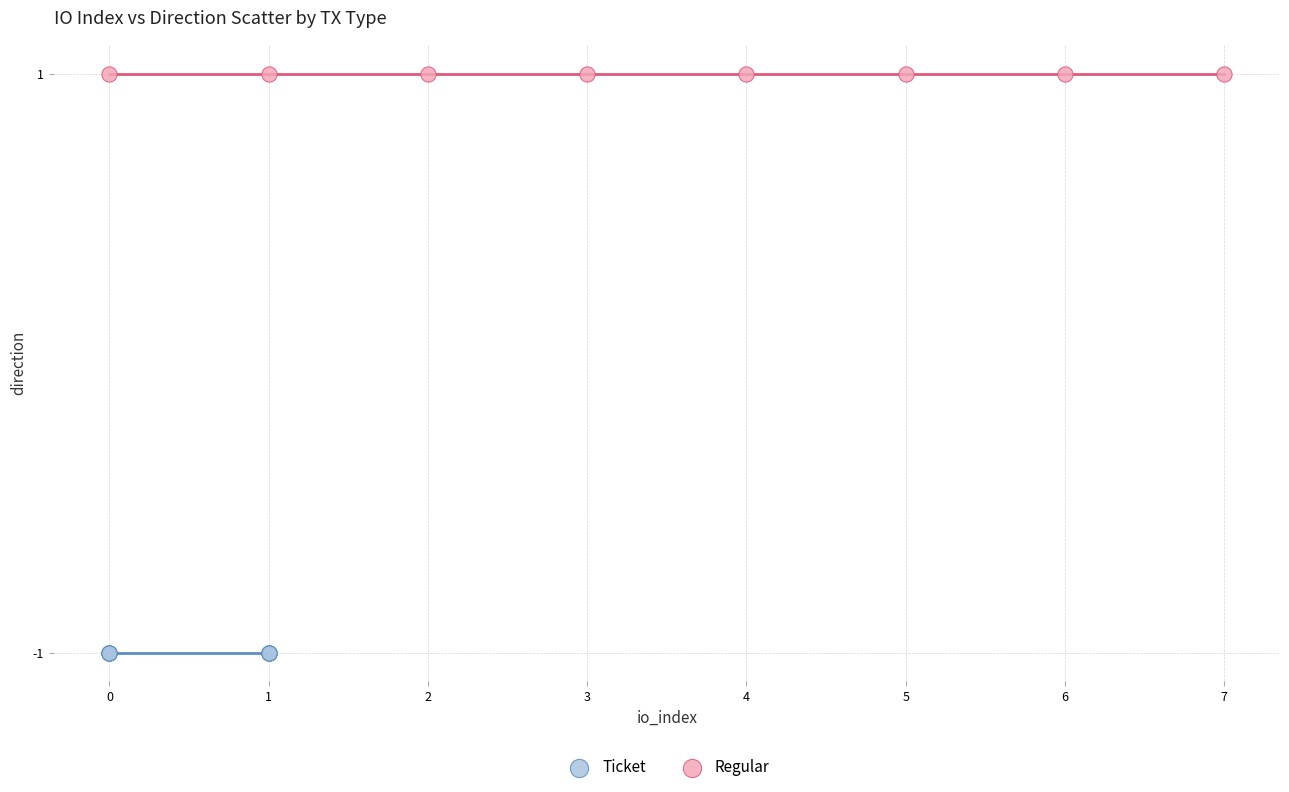

Which series contains the highest Y value?

Regular